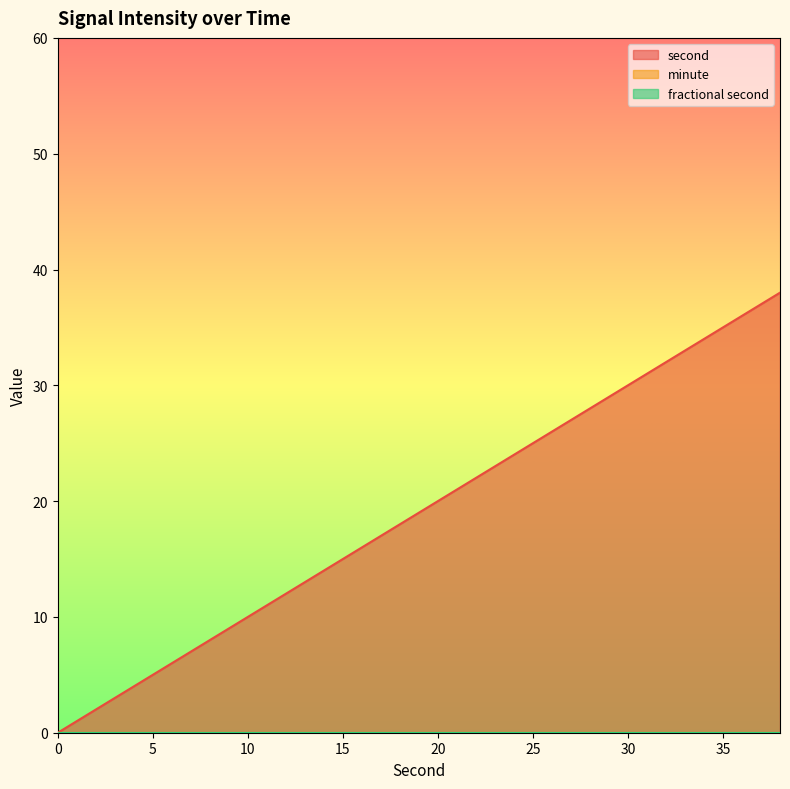

True or false: minute and second intersect in this chart.

False